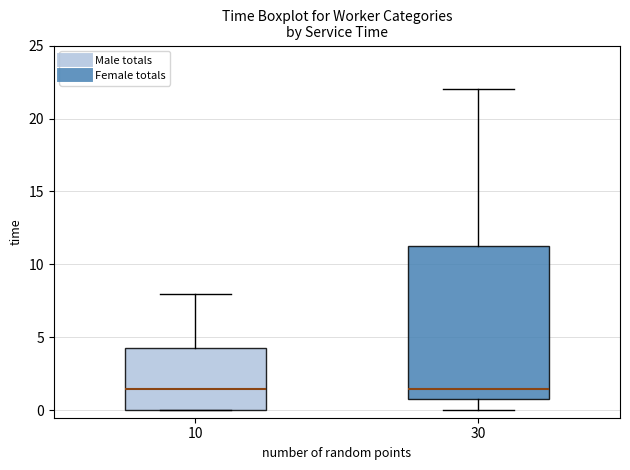

Reading left to right, read every box against the y-axis: the position of its median line, the range the box covers, and the ends of its whiskers. The values are not printed on the chart, so give them approximately, as read against the axis.

10: median 1.5, box 0.0 to 4.5, whiskers 0.0 to 8.0
30: median 1.5, box 1.0 to 11.5, whiskers 0.0 to 22.0